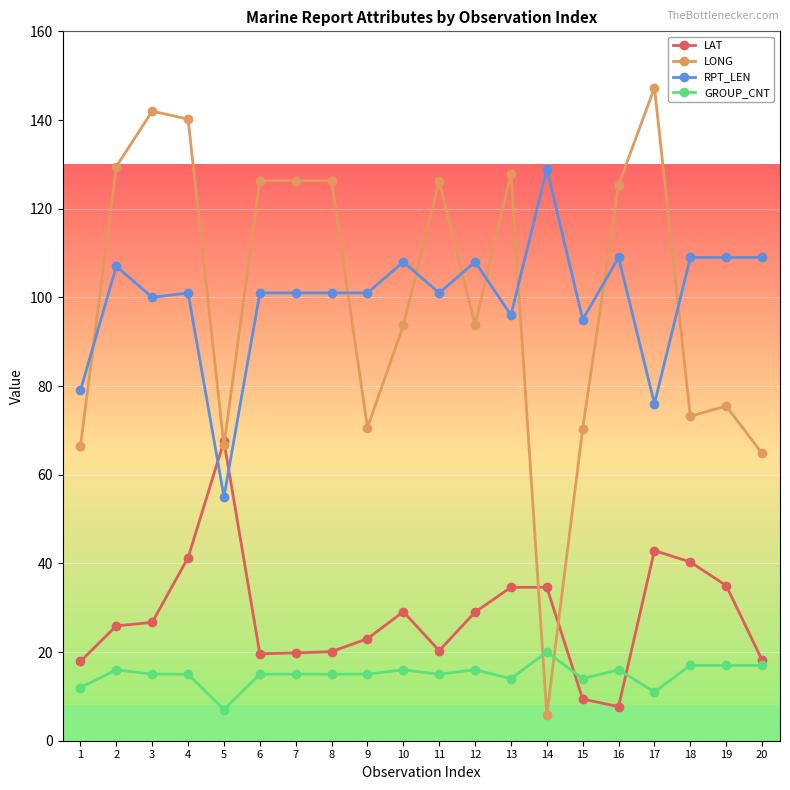

What is the total value across all series at 10?

246.8